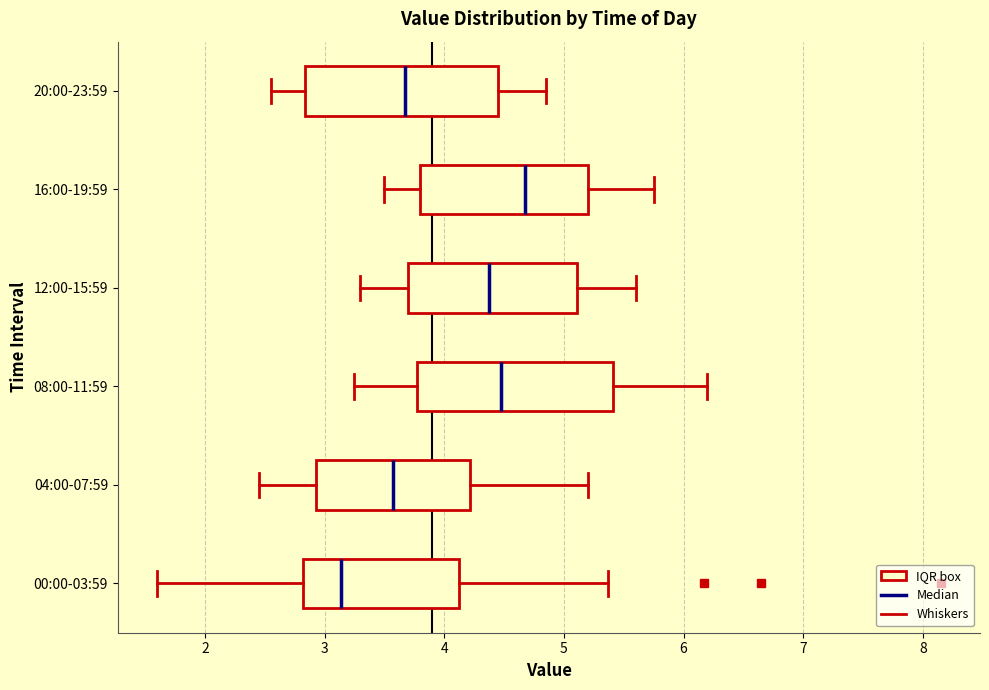

Reading bottom to top, transcribe this box plot: for each box, give where its median line is, the range the box spans, and where its two whiskers end, as read against the x-axis. The values are not printed on the chart, so give them approximately, as read against the axis.

00:00-03:59: median 3.1, box 2.8 to 4.1, whiskers 1.6 to 5.4
04:00-07:59: median 3.6, box 2.9 to 4.2, whiskers 2.5 to 5.2
08:00-11:59: median 4.5, box 3.8 to 5.4, whiskers 3.3 to 6.2
12:00-15:59: median 4.4, box 3.7 to 5.1, whiskers 3.3 to 5.6
16:00-19:59: median 4.7, box 3.8 to 5.2, whiskers 3.5 to 5.8
20:00-23:59: median 3.7, box 2.8 to 4.5, whiskers 2.6 to 4.9